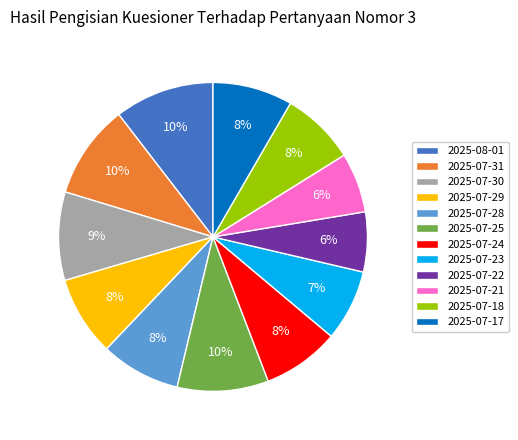

How many segments does this pie chart have?

12